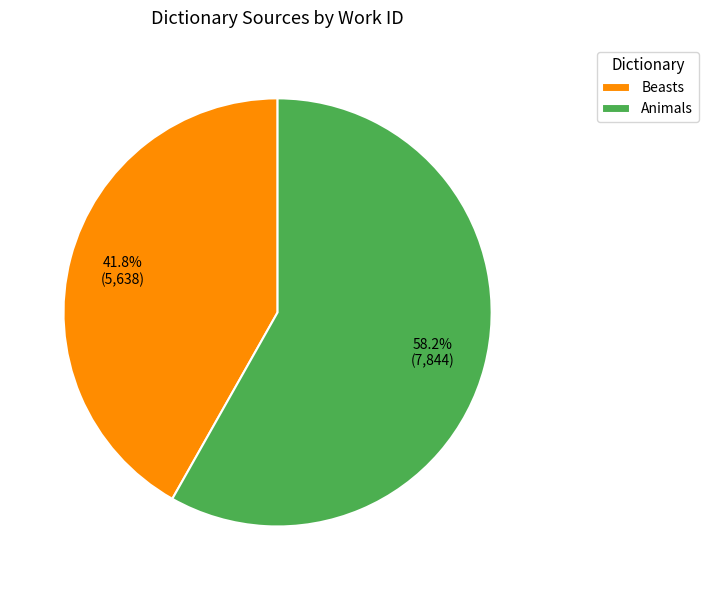

Is the sum of Beasts and Animals greater than half?

Yes